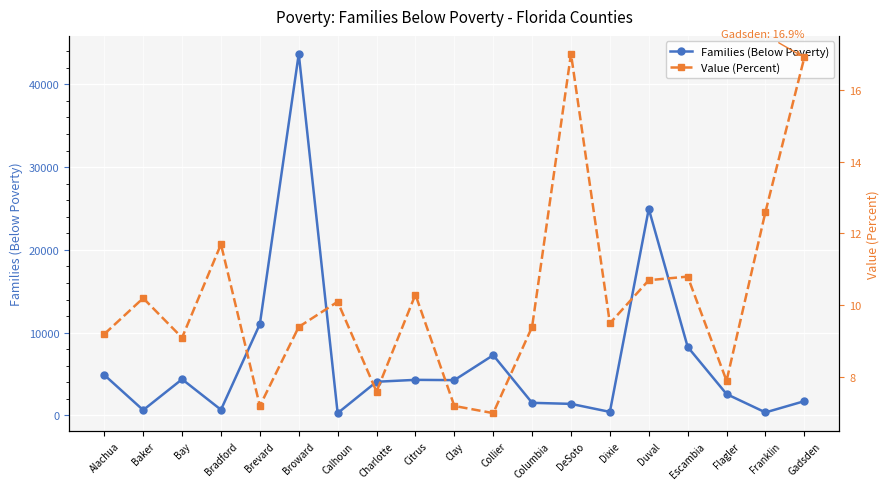

What is the average value of the Families (Below Poverty) series?

6667